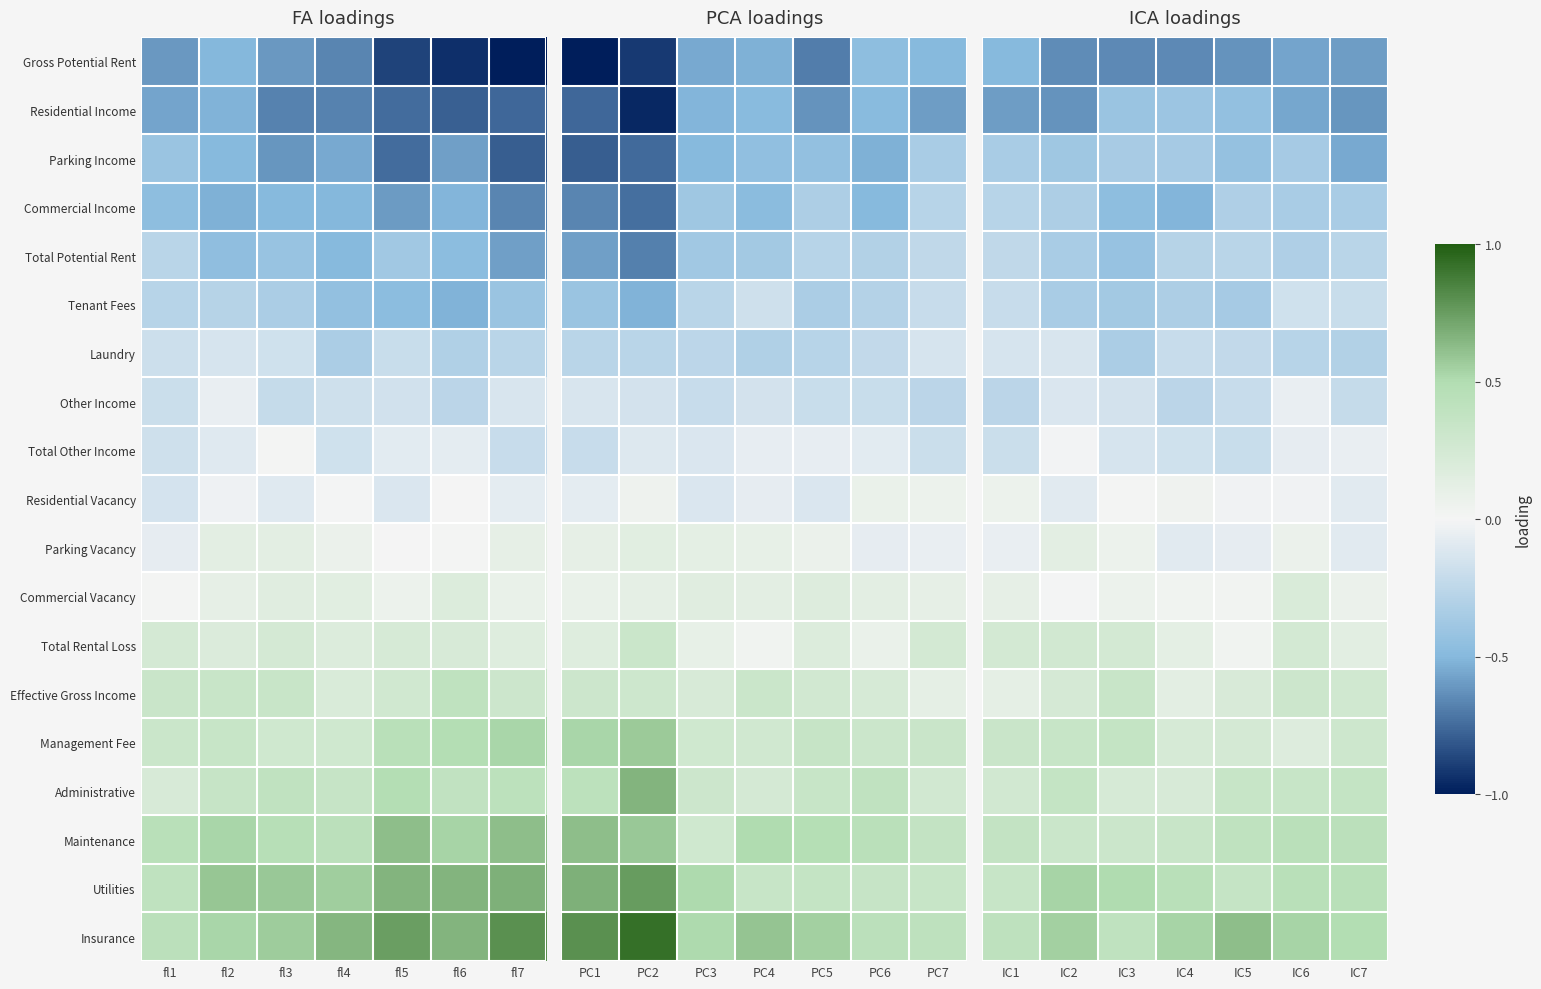

What is the average value of the Total Rental Loss series?

0.2